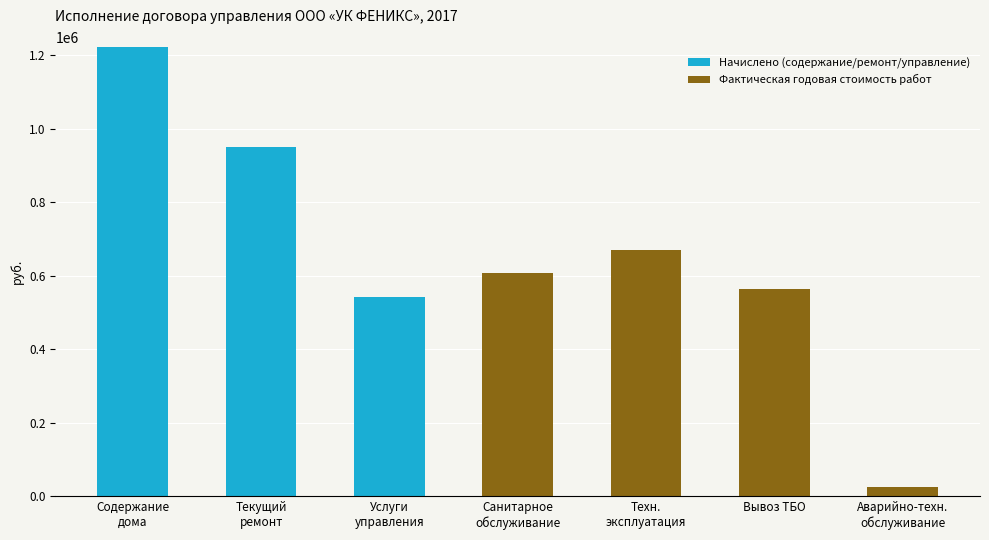

What is the sum of all Начислено (содержание/ремонт/управление) values?

2713964.8